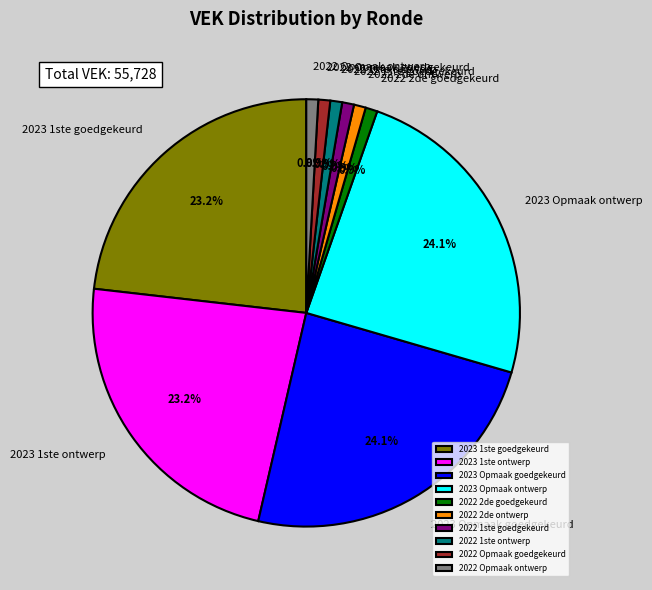

Does any single category account for the majority?

No